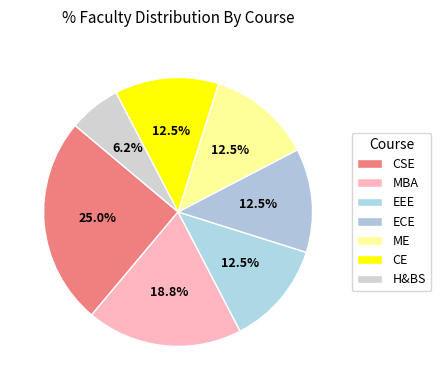

What is the largest slice in the pie chart?

CSE